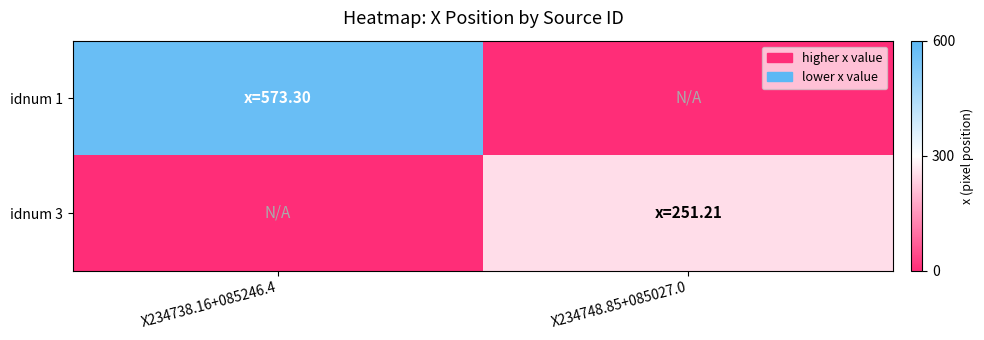

At how many categories does at least one series exceed 0?

2